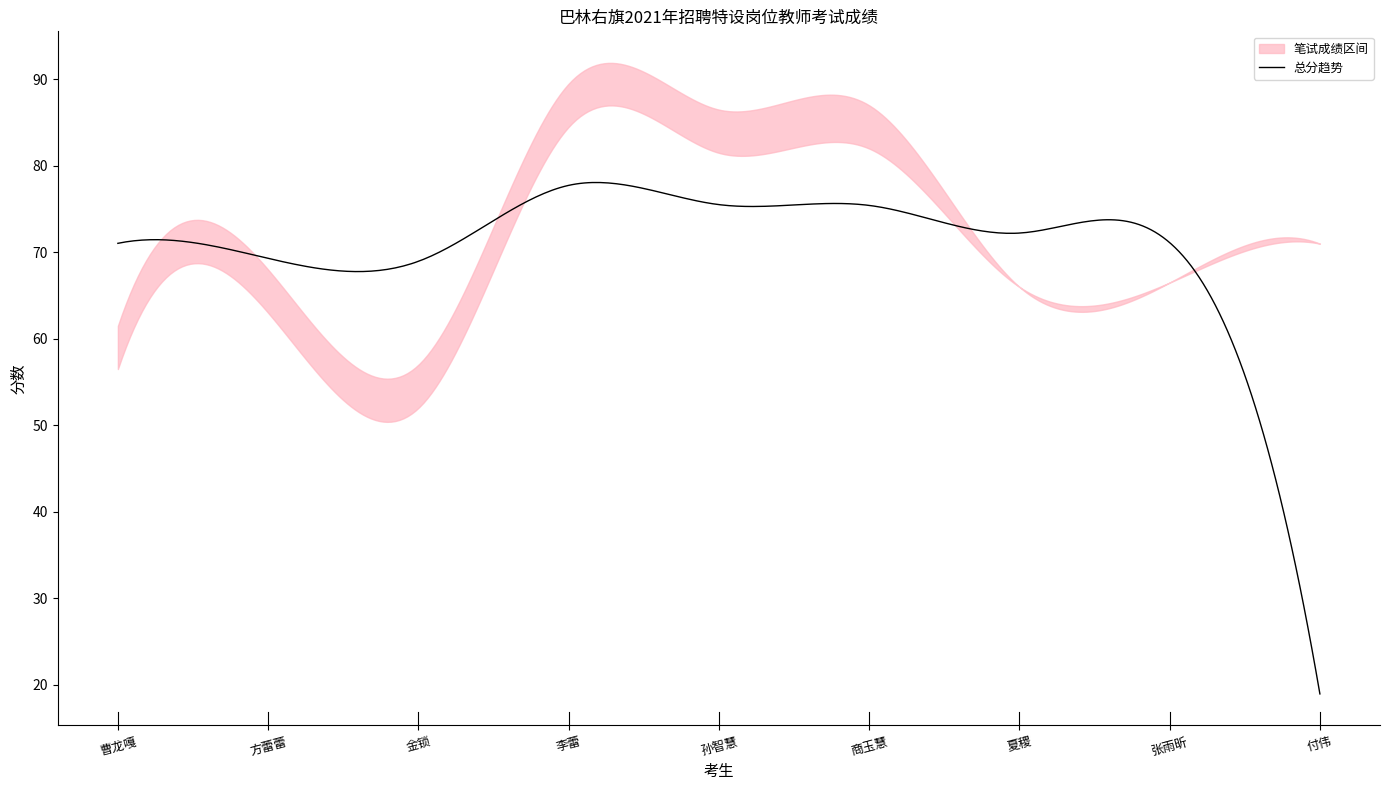

At which category is the sum across all series the highest?

李蕾